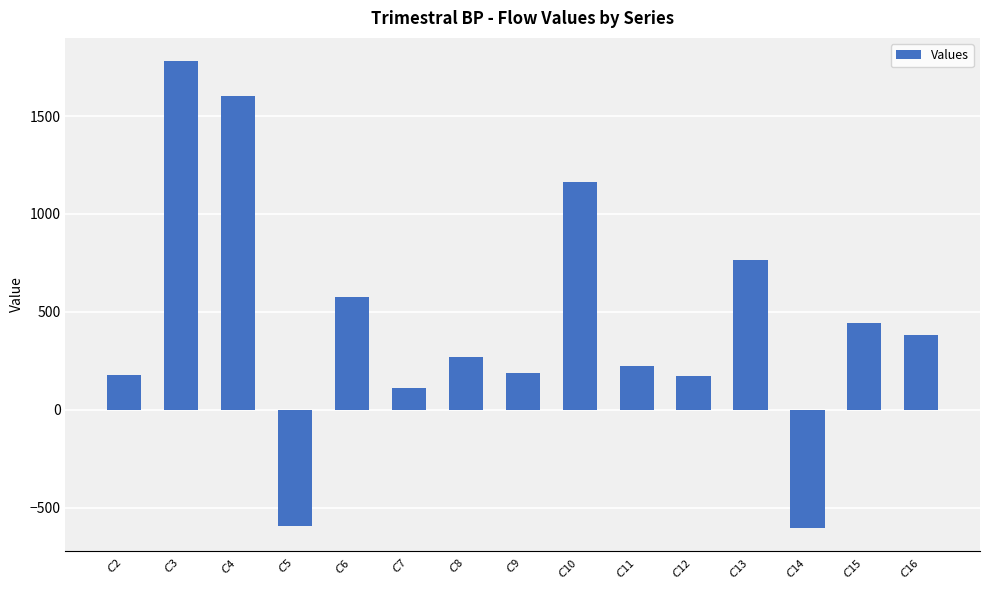

What is the approximate value at $C$5?

-591.6